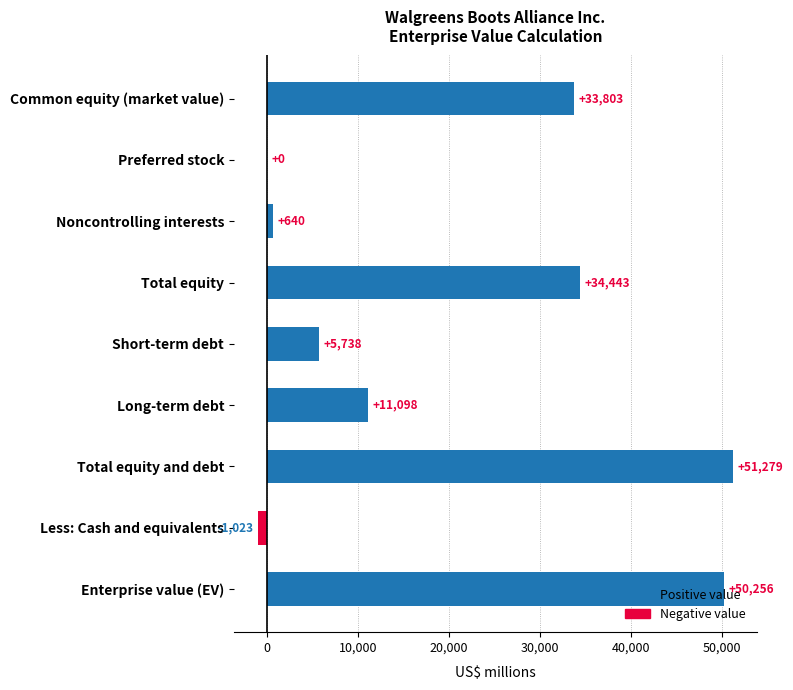

What is the sum of the values at Short-term debt and Less: Cash and equivalents?

4715